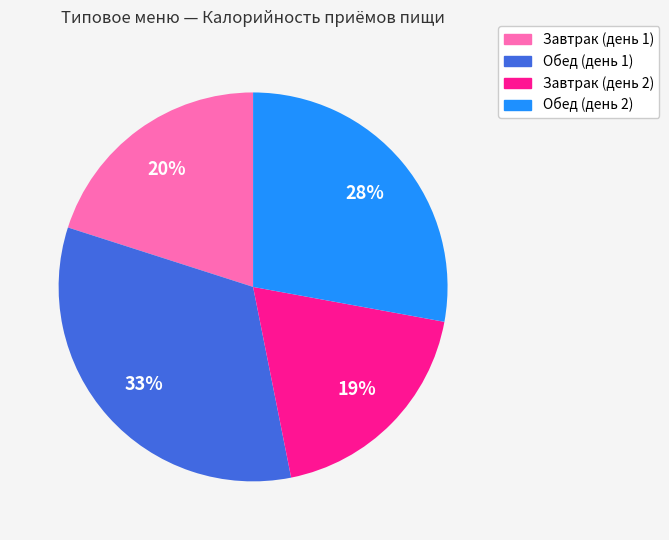

Is Обед (день 2) the majority of the pie?

No